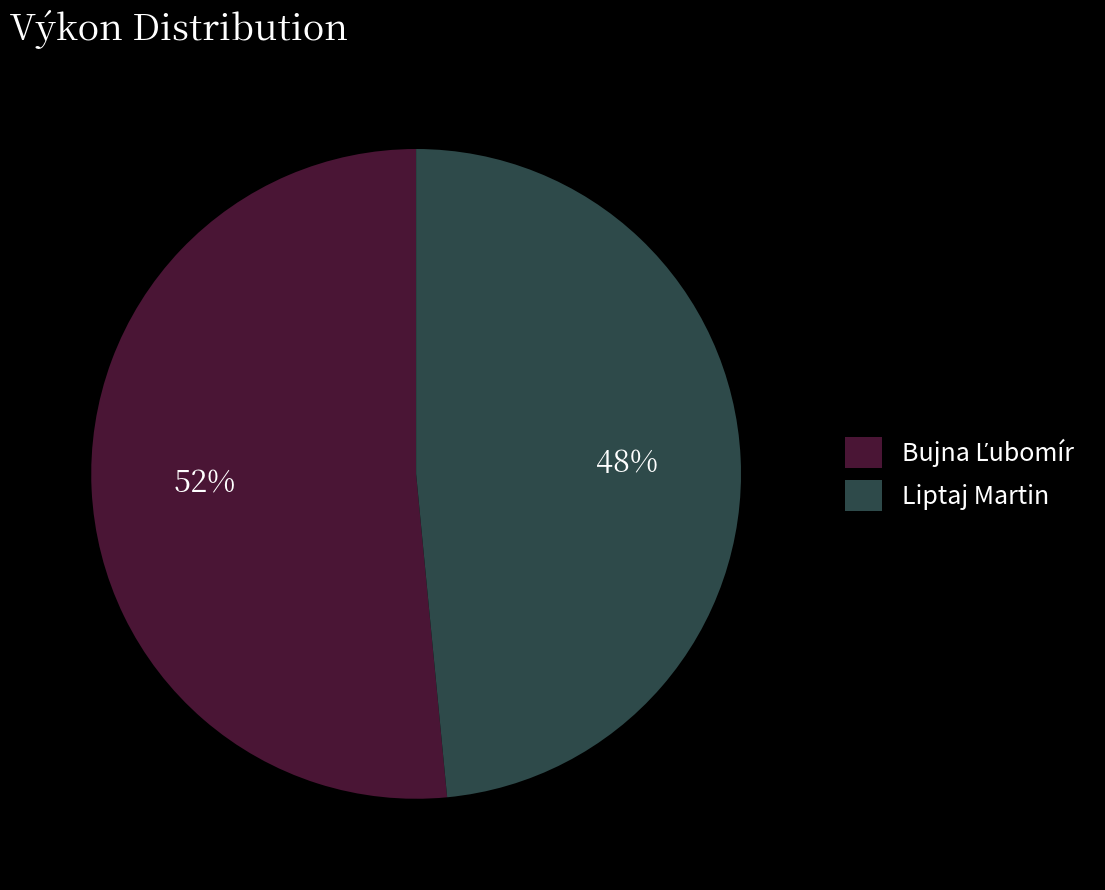

What is the smallest slice in the pie chart?

Liptaj Martin